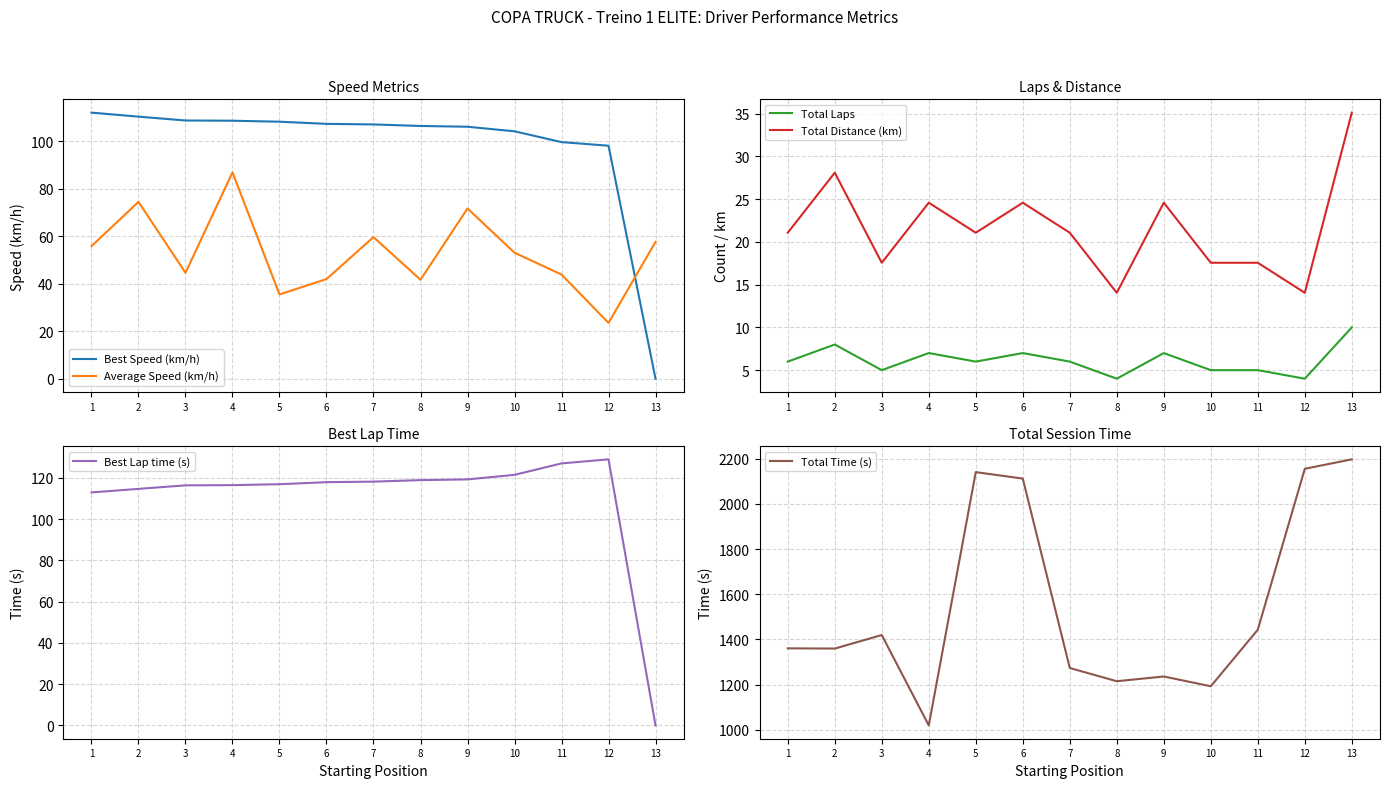

What is the sum of the Best Lap time (s) values at 13 and 6?

117.9